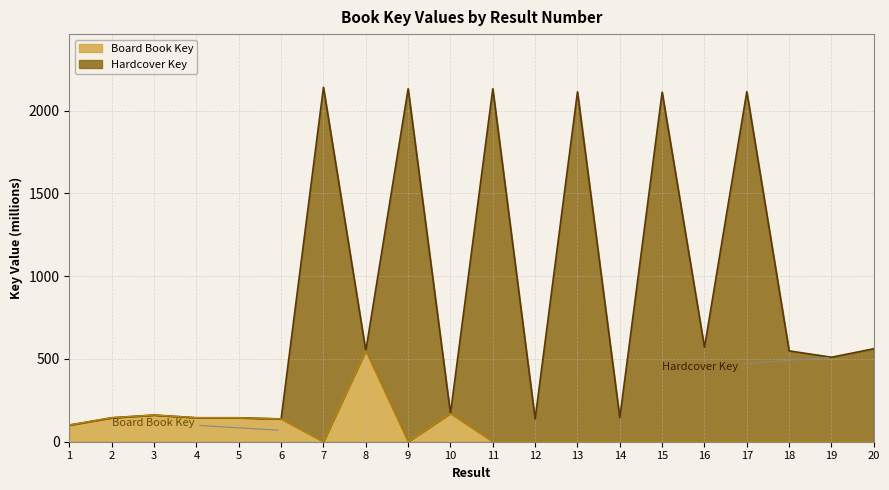

Which series has the largest total across all categories?

Hardcover Key